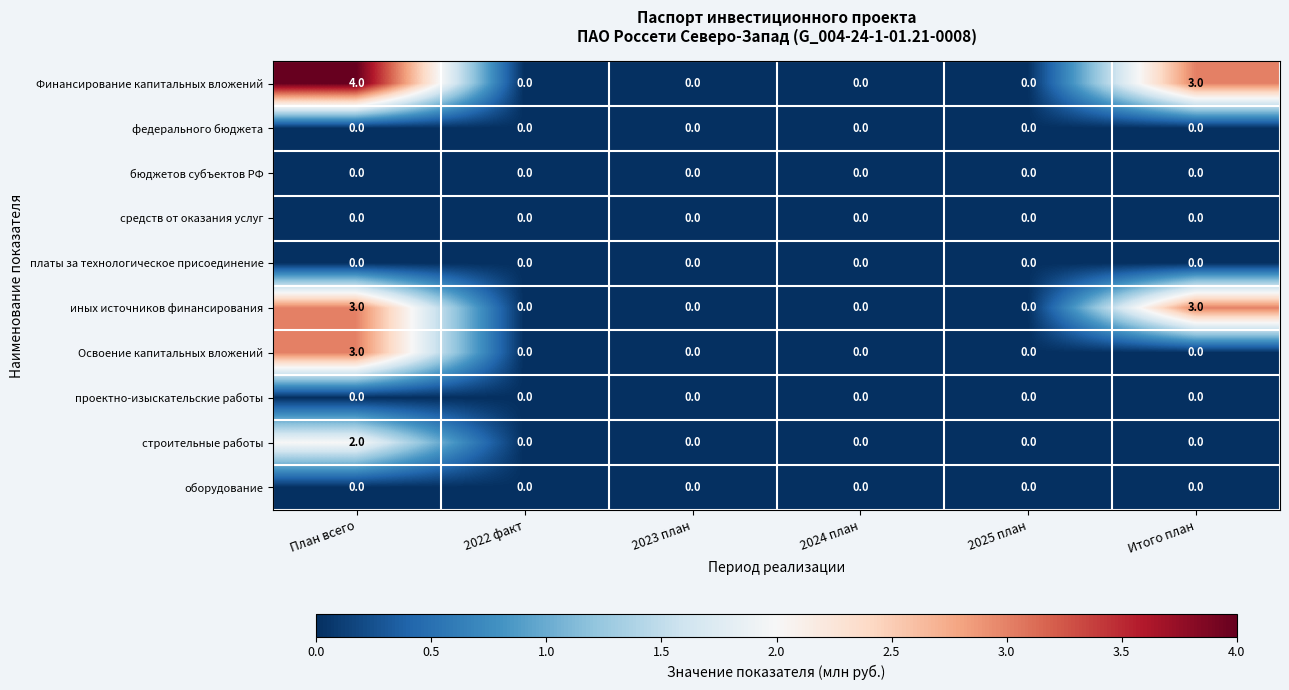

What is the maximum value shown in the chart?

4